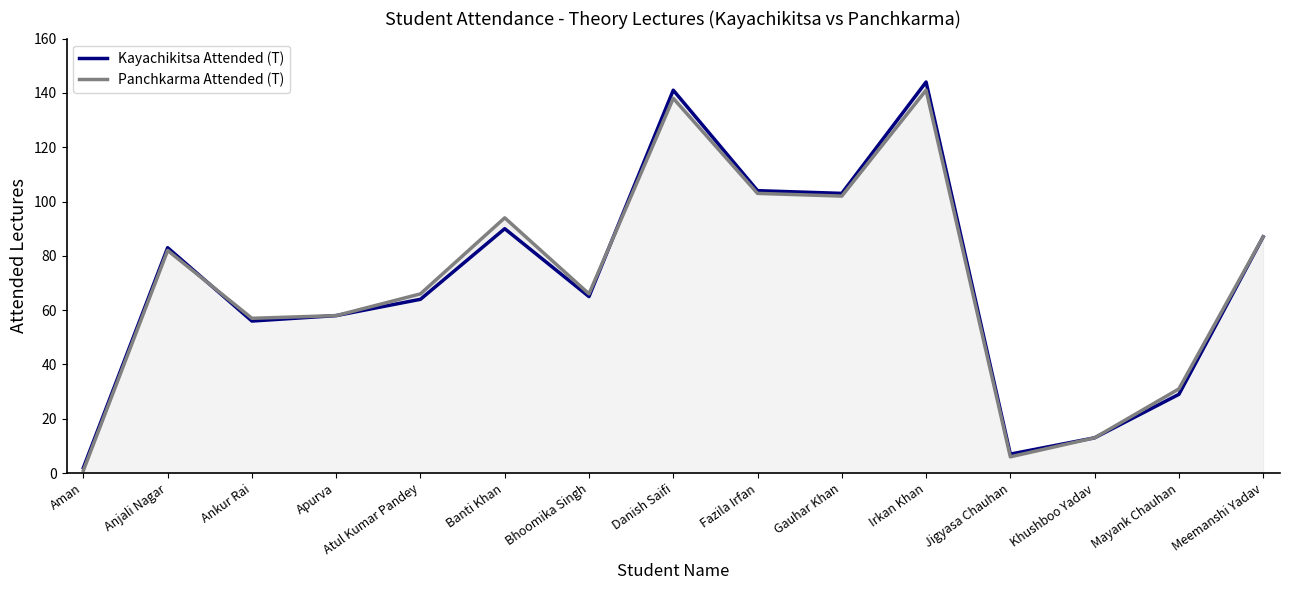

At Fazila Irfan, list the series in order from largest to smallest.

Kayachikitsa Attended (T), Panchkarma Attended (T)